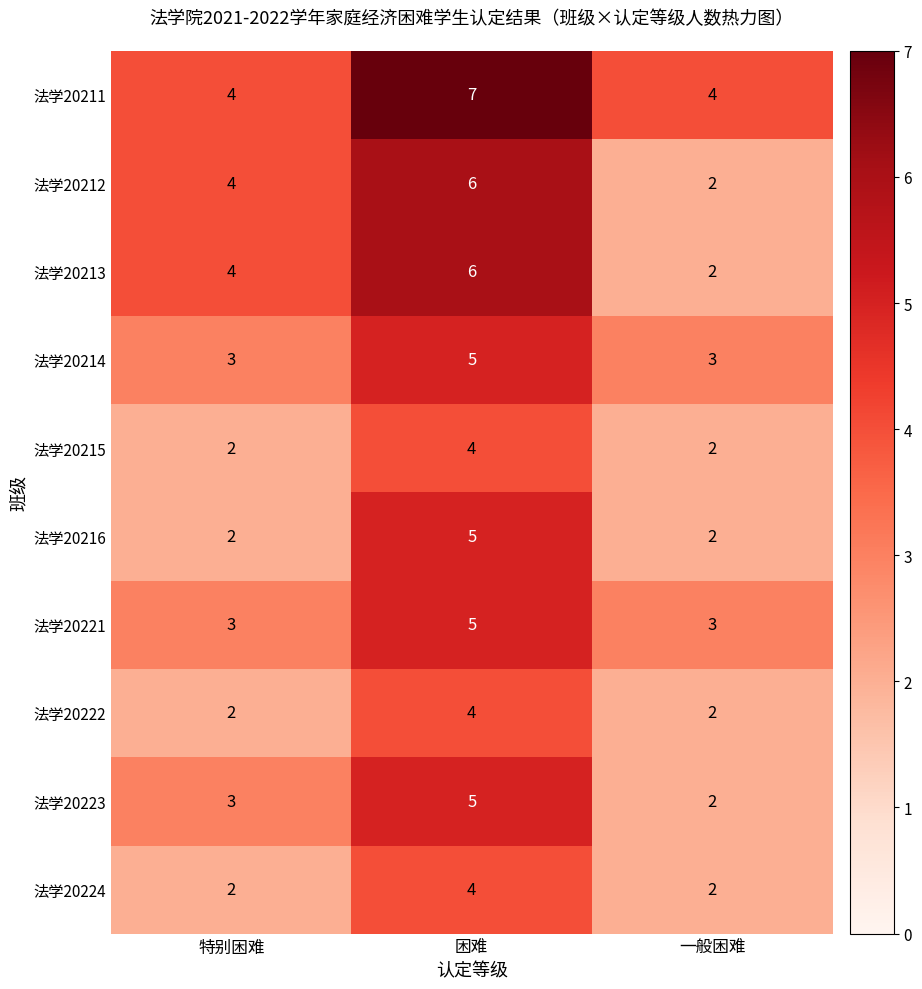

Is the value of 法学20224 at 困难 greater than the value of 法学20222 at 一般困难?

Yes